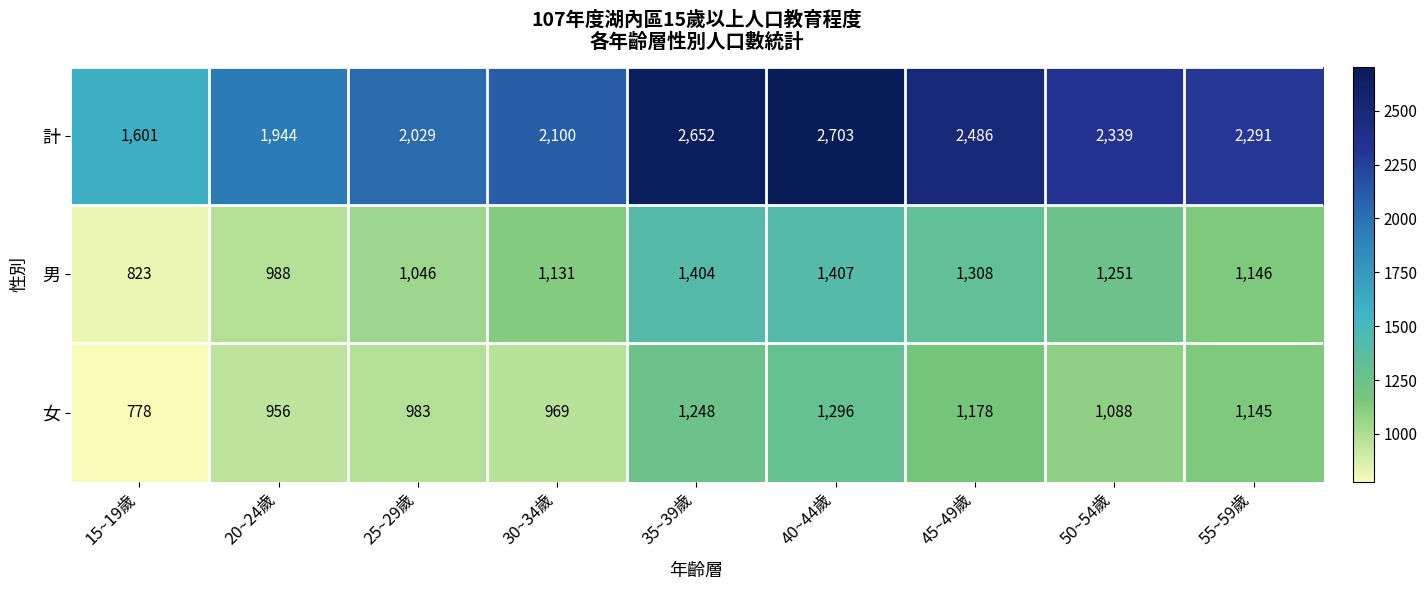

At which category is the sum across all series the highest?

40~44歲